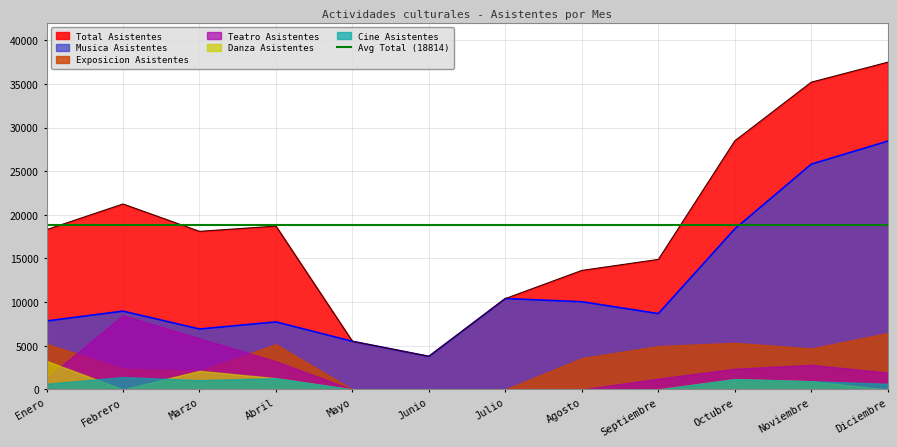

What is the average value of the Exposicion Asistentes series?

3328